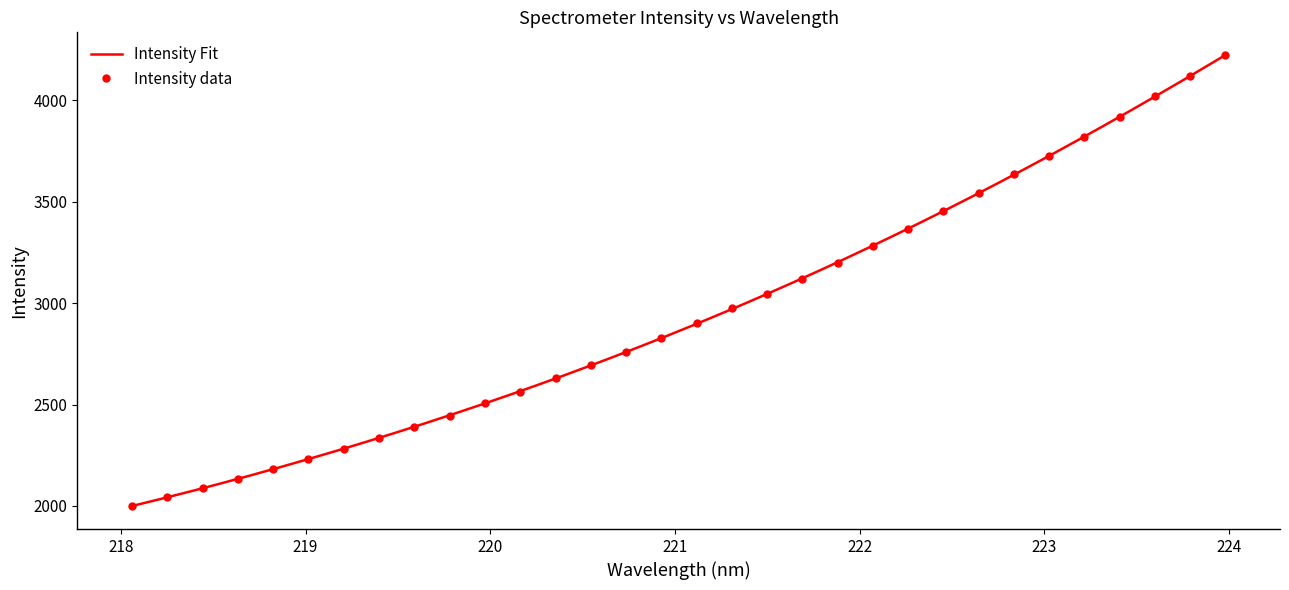

Where does the data first go above 2900?

221.1174